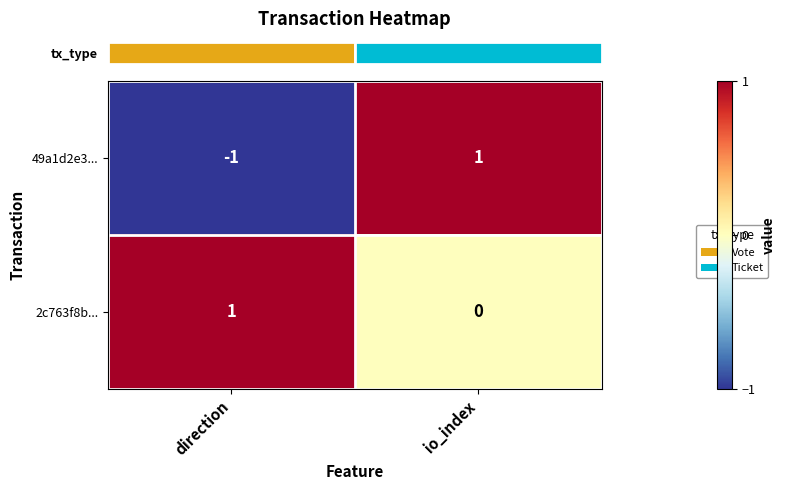

At how many categories does at least one series exceed 0?

2